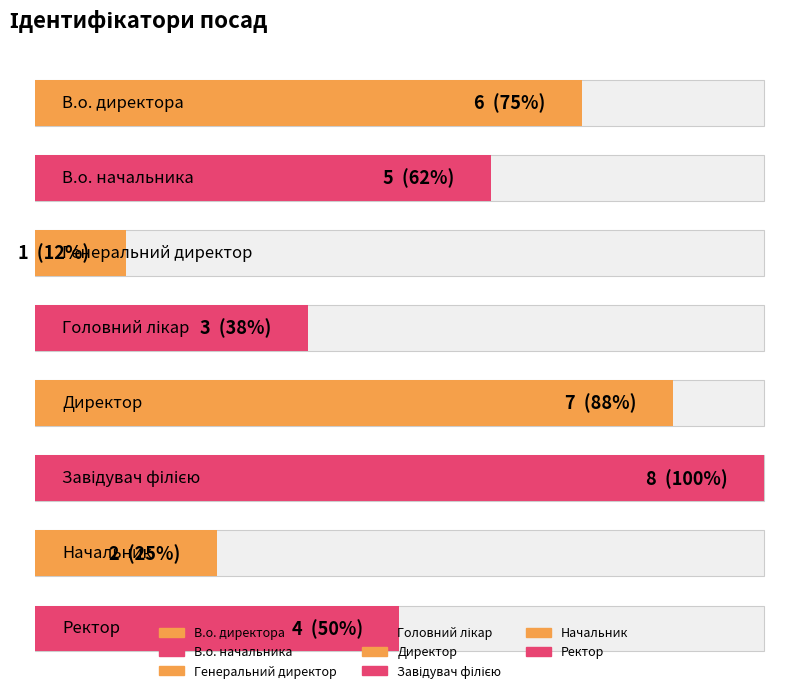

How many categories are shown in the chart?

8